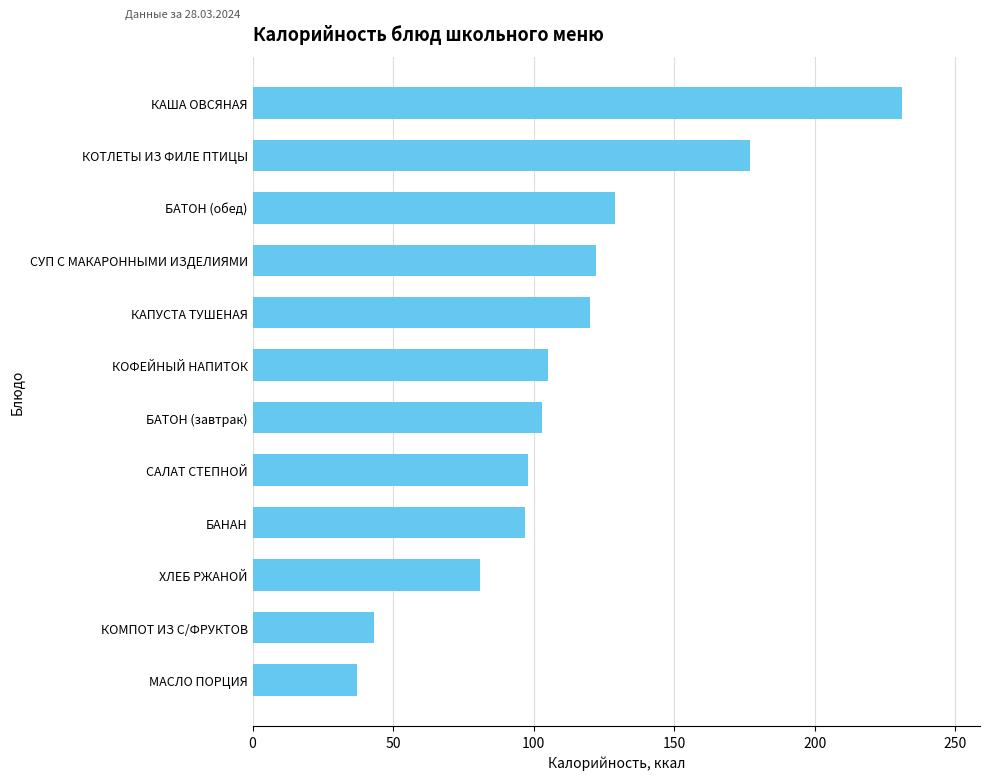

True or false: the data shows 98.0 at САЛАТ СТЕПНОЙ.

True